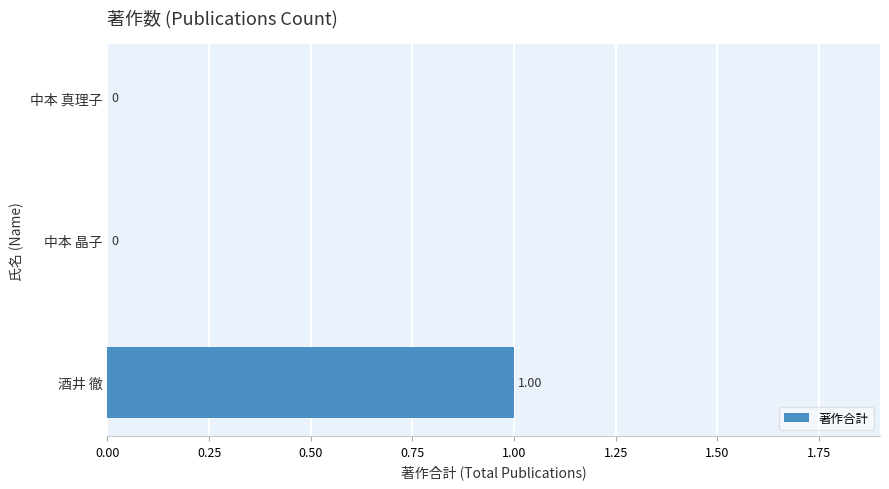

At which category does the chart reach its peak across all series?

酒井 徹